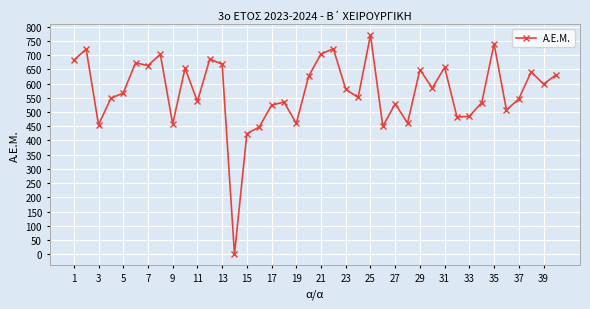

True or false: the data has more than 2 interior local peaks.

True